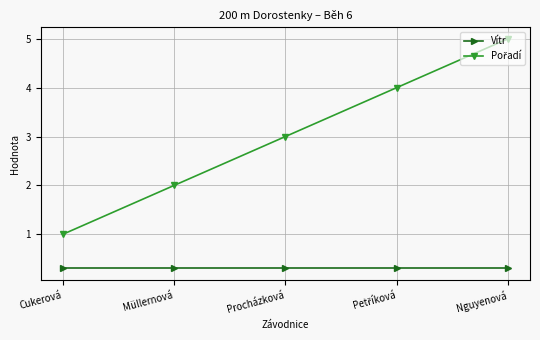

Which category has the highest value across all series?

Nguyenová